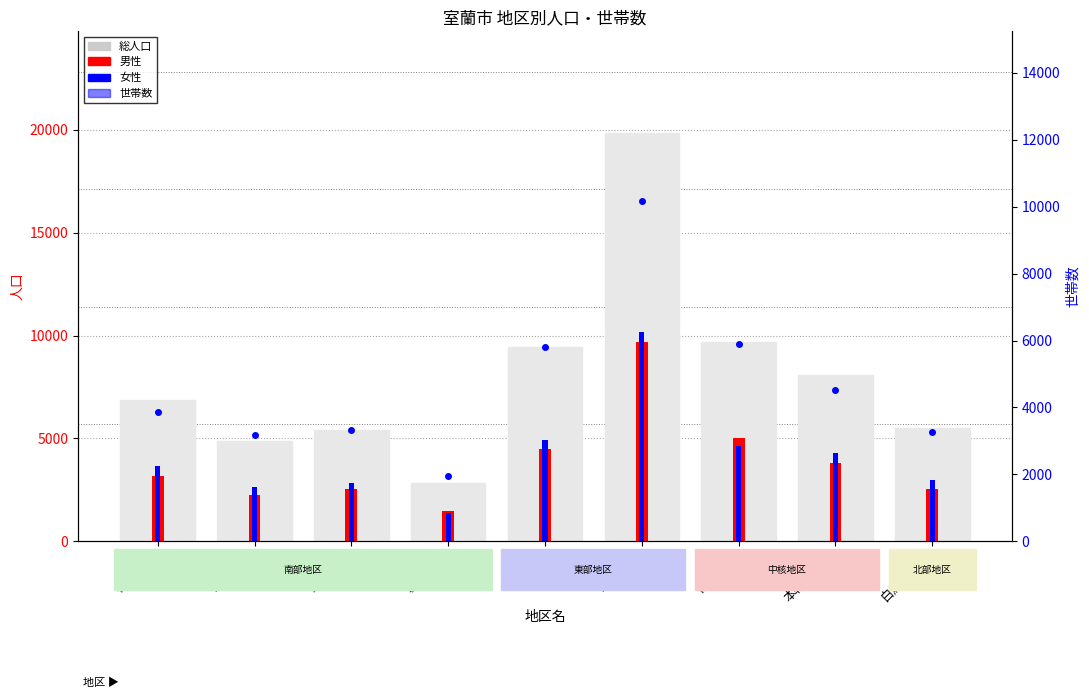

Reading right to left, what are all the values shown in this chart?

総人口: 白鳥台地区=5489	本輪西地区=8086	高砂地区=9668	中島地区=19836	東地区=9441	輪西地区=2858	母恋地区=5405	中央地区=4869	祝津地区=6848
男性: 白鳥台地区=2525	本輪西地区=3809	高砂地区=5019	中島地区=9669	東地区=4506	輪西地区=1478	母恋地区=2565	中央地区=2236	祝津地区=3179
女性: 白鳥台地区=2964	本輪西地区=4277	高砂地区=4649	中島地区=10167	東地区=4935	輪西地区=1380	母恋地区=2840	中央地区=2633	祝津地区=3669
世帯数: 白鳥台地区=3270	本輪西地区=4515	高砂地区=5910	中島地区=10159	東地区=5797	輪西地区=1943	母恋地区=3338	中央地区=3173	祝津地区=3866